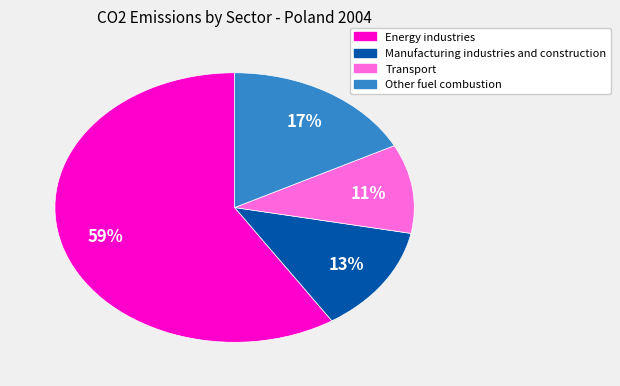

What is the largest slice in the pie chart?

Energy industries